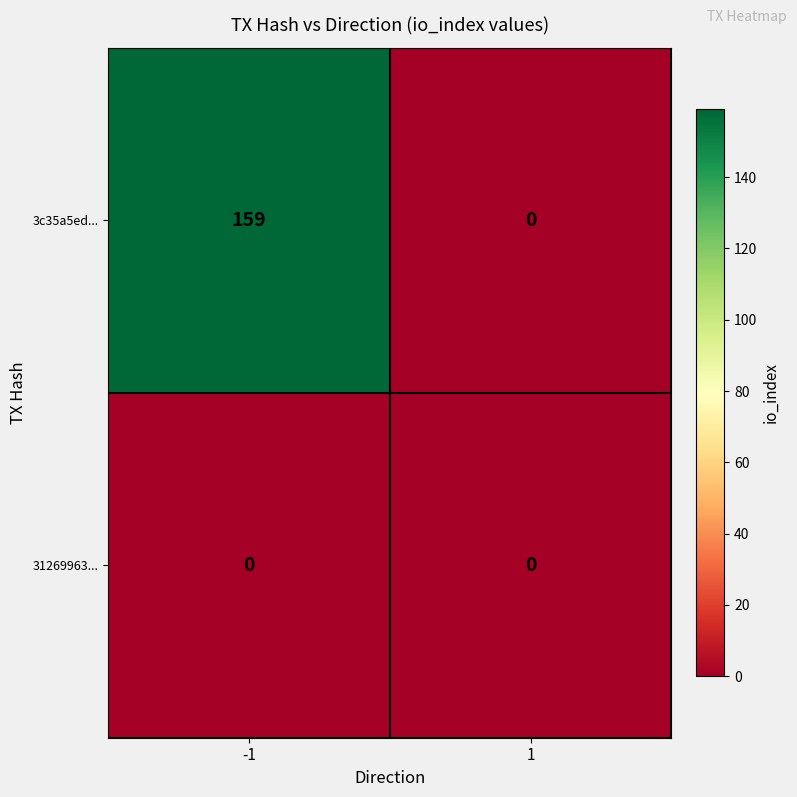

Which series changed the most between -1 and 1?

3c35a5ed...